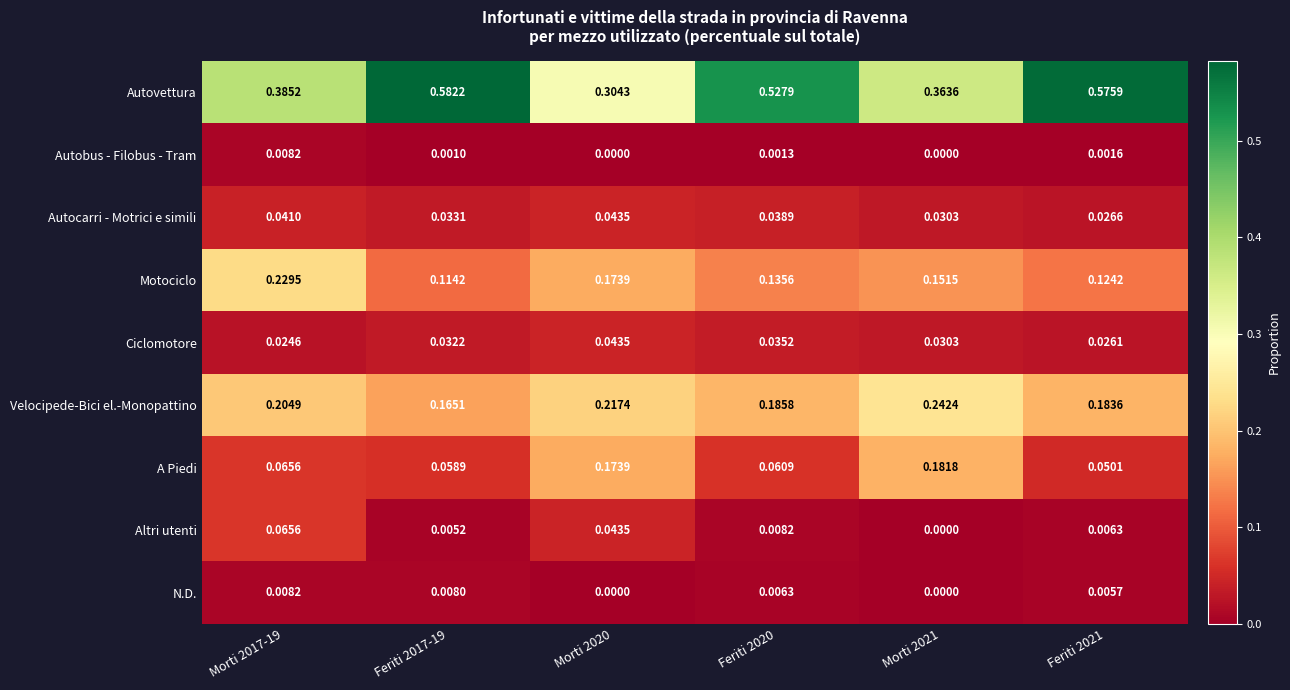

Rank the series at Feriti 2020 from highest to lowest value.

Autovettura, Velocipede-Bici el.-Monopattino, Motociclo, A Piedi, Autocarri - Motrici e simili, Ciclomotore, Altri utenti, N.D., Autobus - Filobus - Tram